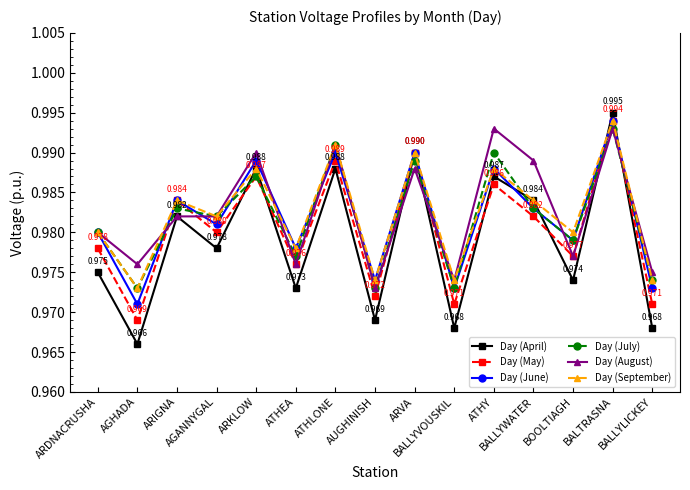

Which series has the largest range (max minus min)?

Day (April)